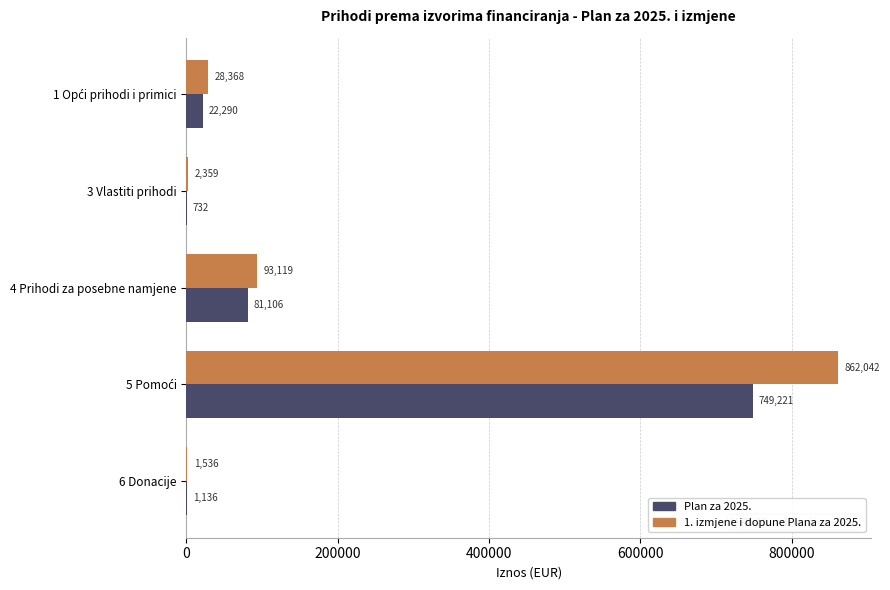

Read the Plan za 2025. value at 4 Prihodi za posebne namjene.

81106.3